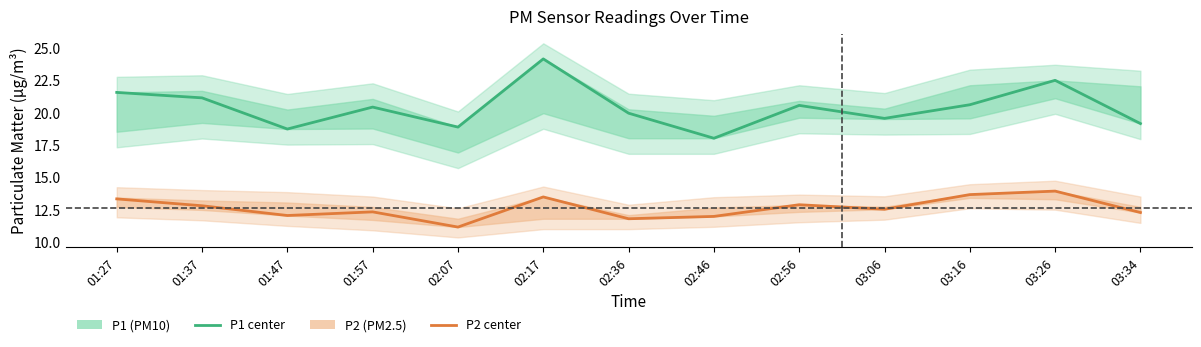

How many data points in P2 (PM2.5) are less than 12?

2